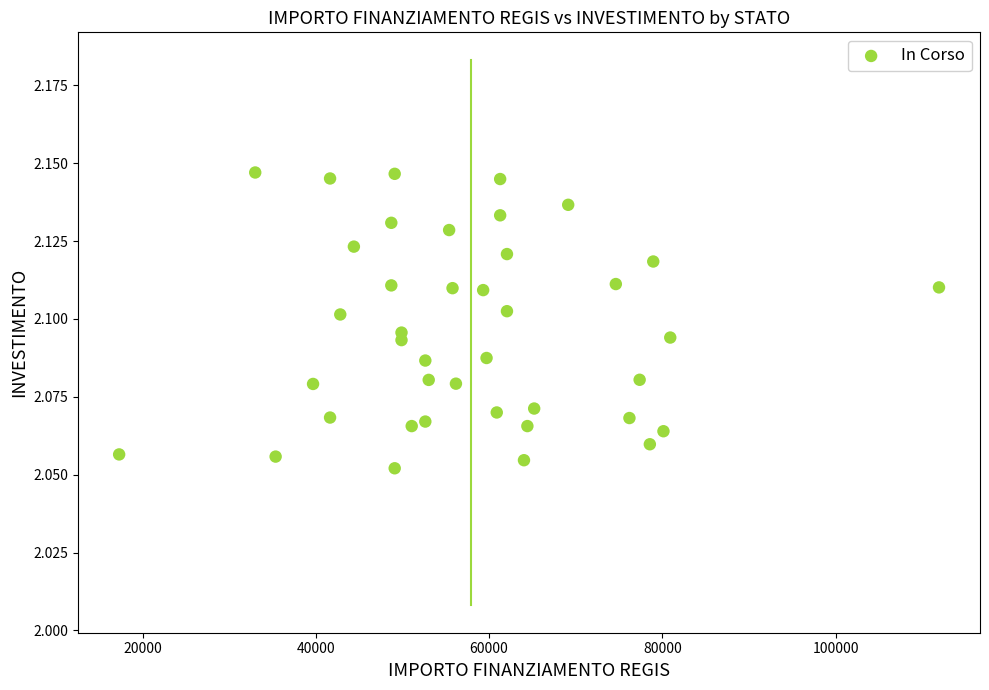

What is the range of X values (max minus min)?

94665.7